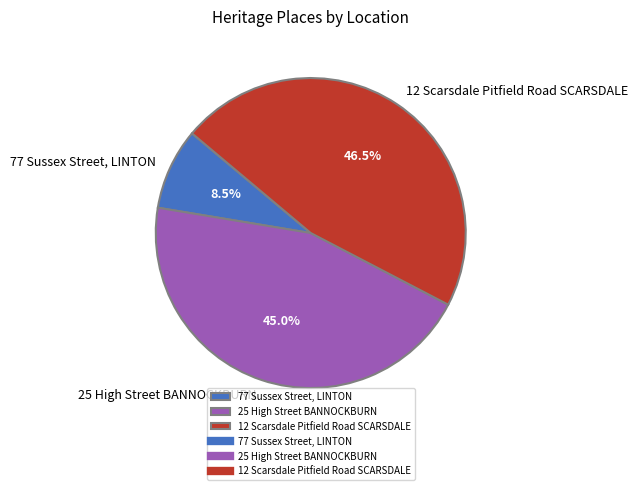

Which slice is the largest?

12 Scarsdale Pitfield Road SCARSDALE